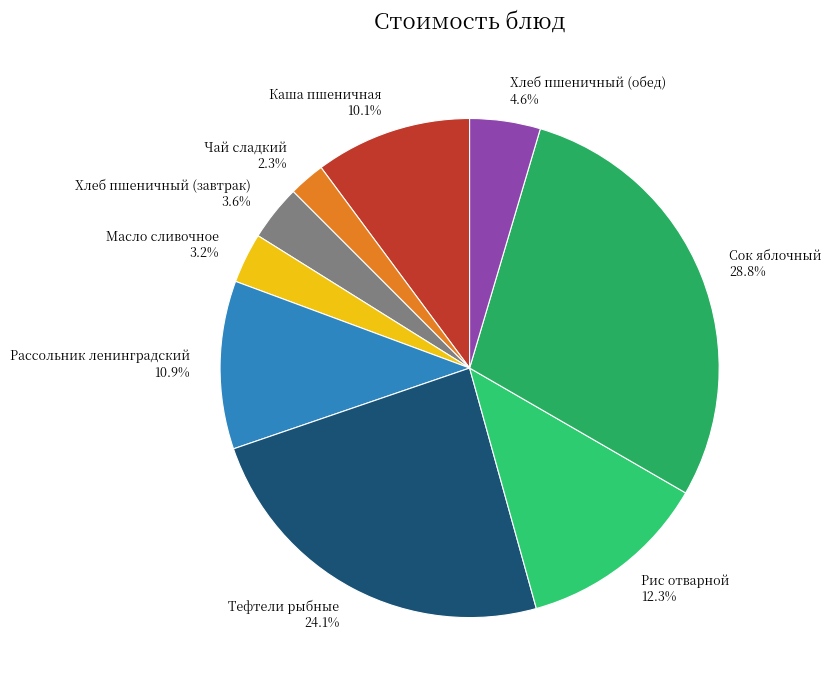

Which category has the smallest portion of the pie?

Чай сладкий